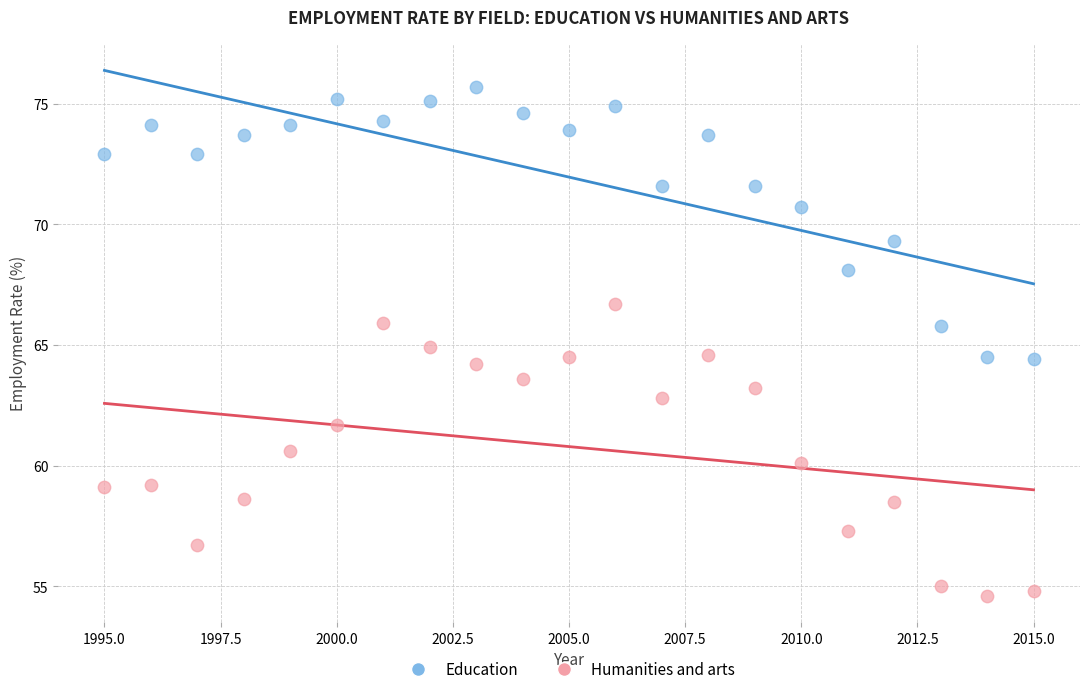

Which series contains the highest Y value?

Education